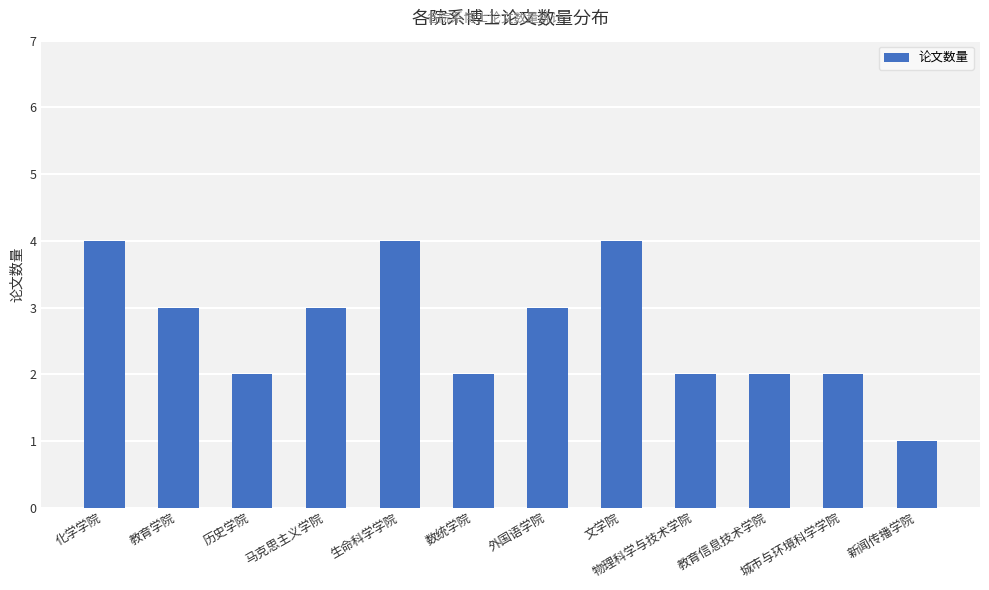

The value at 生命科学学院 is 7. True or false?

False